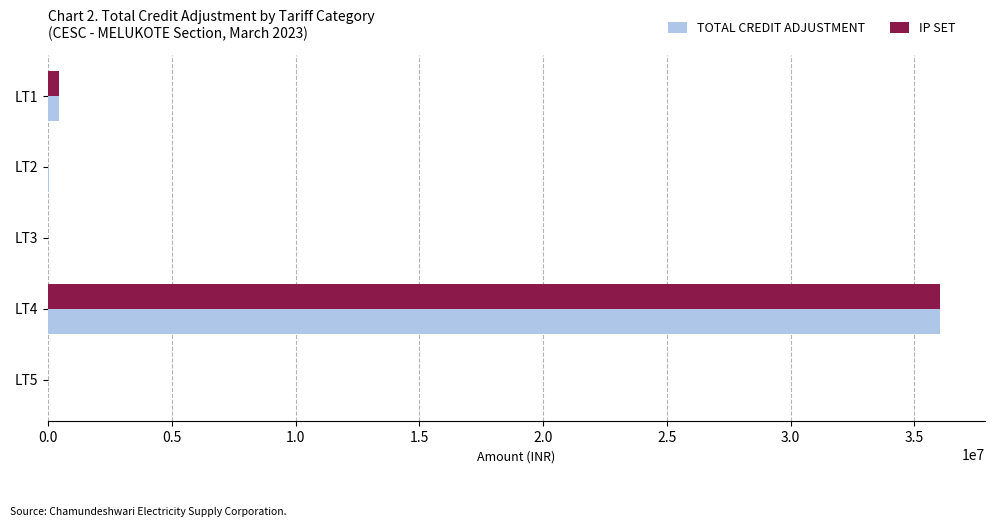

The value of IP SET at LT4 is 18967025.9. True or false?

False